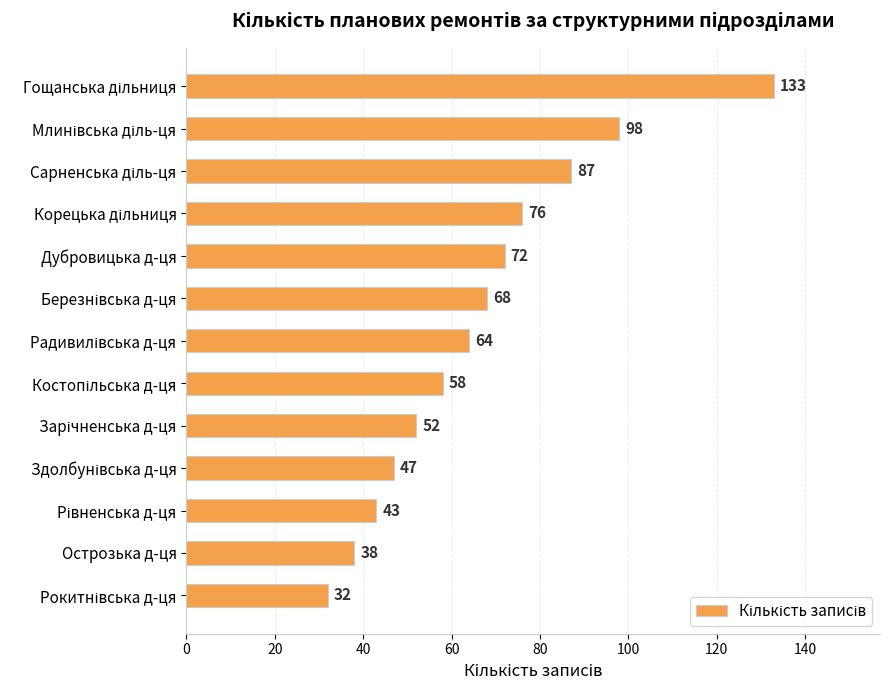

What is the value of the 8th bar from the top?

58